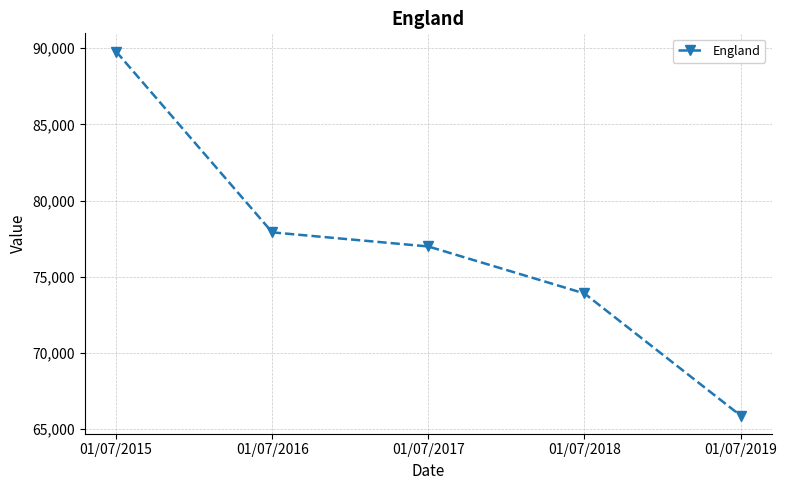

How many data points are less than 76993?

2